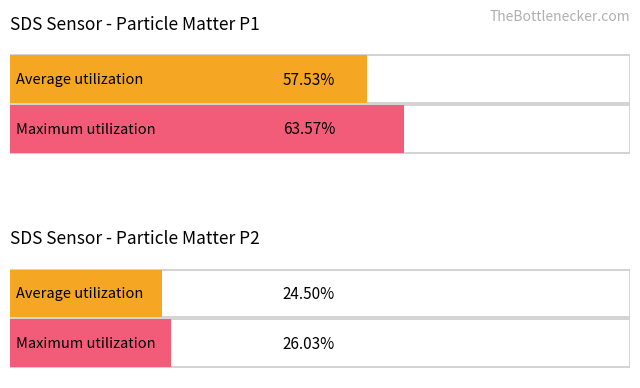

What is the lowest value of the Maximum utilization series?

26.0